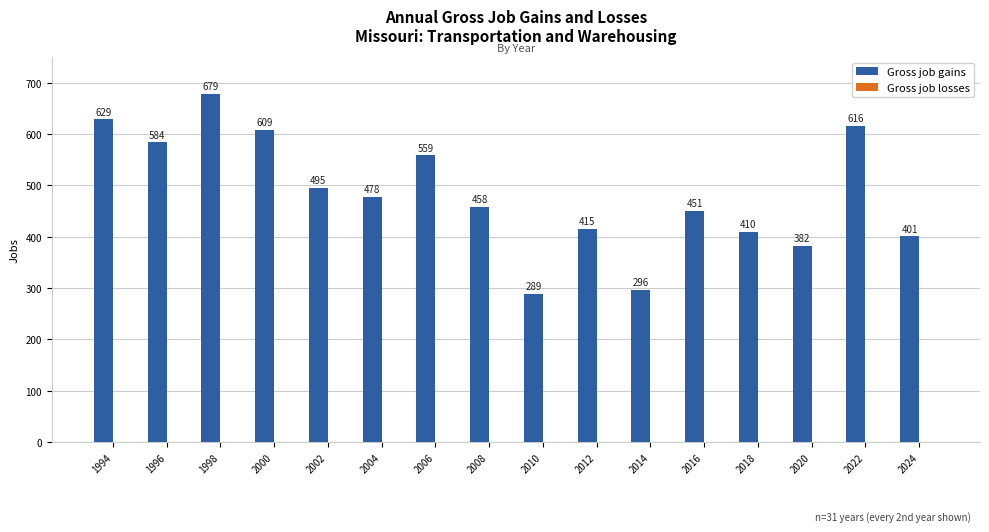

Approximately how many times larger is the value at 2016 compared to 1994?

0.7